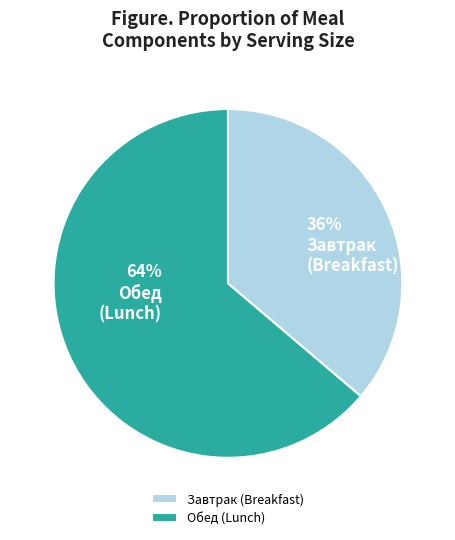

Count the number of slices in the pie.

2